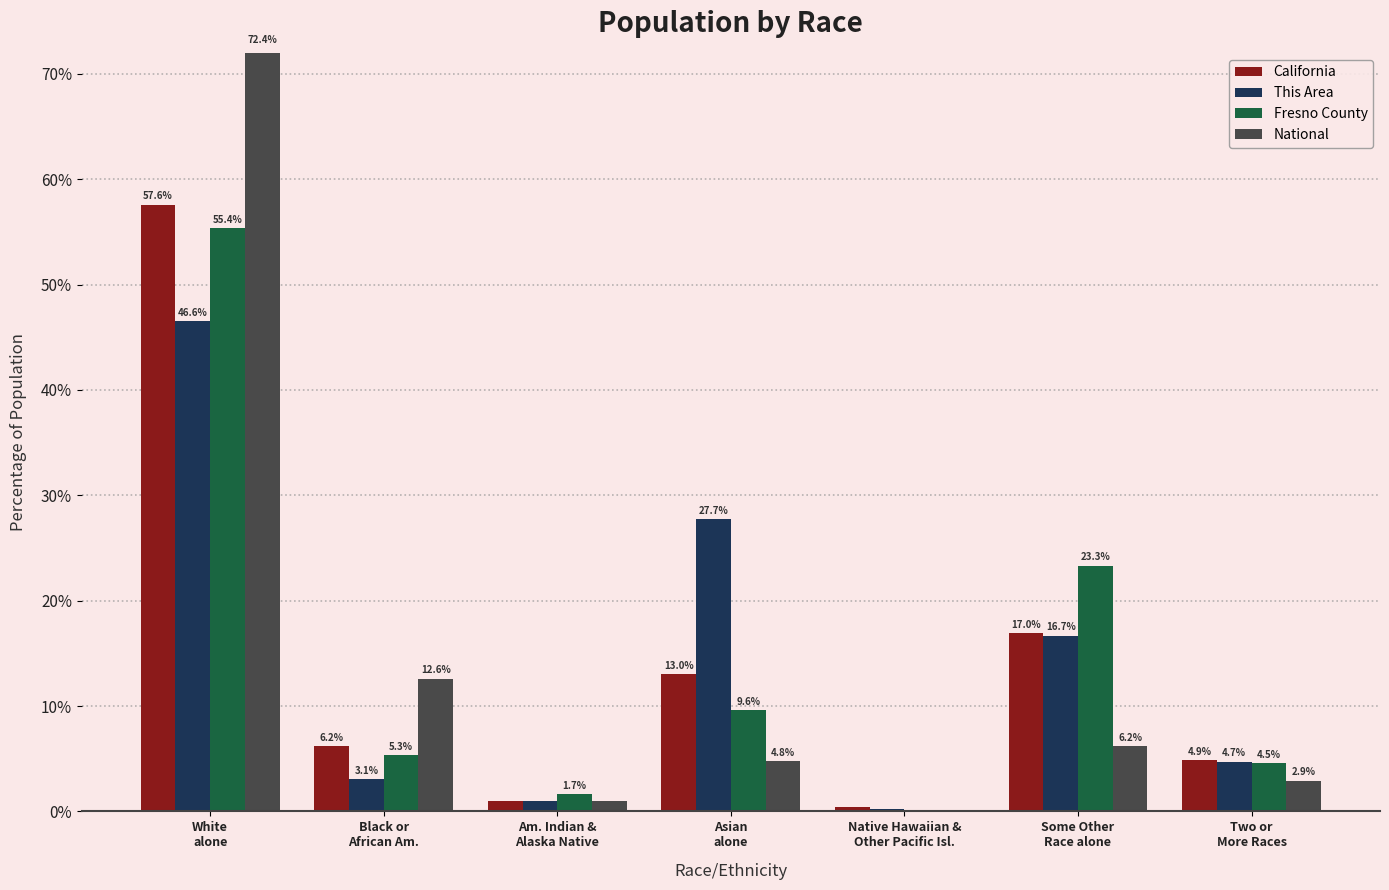

At which category is the sum across all series the highest?

White
alone